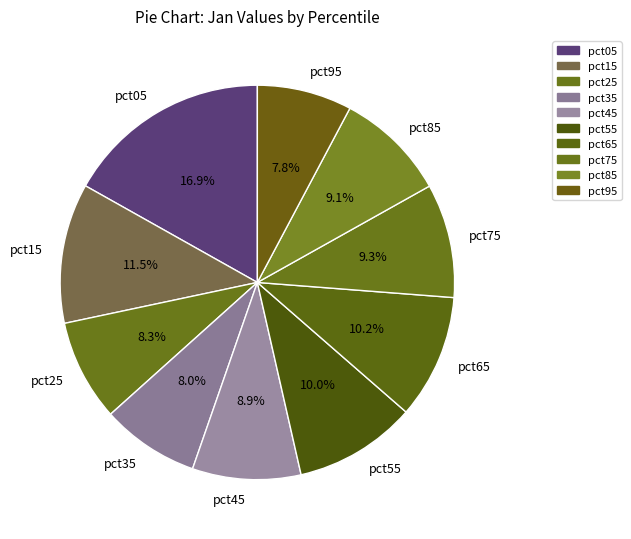

Count the number of slices in the pie.

10